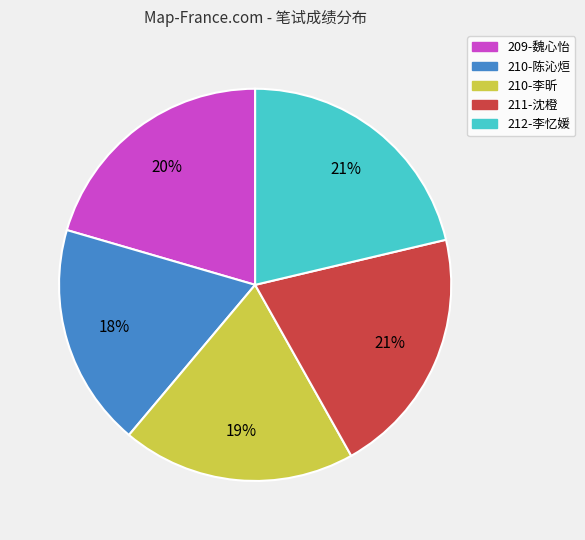

What is the ratio of the value at 210-李昕 to the value at 209-魏心怡?

0.9